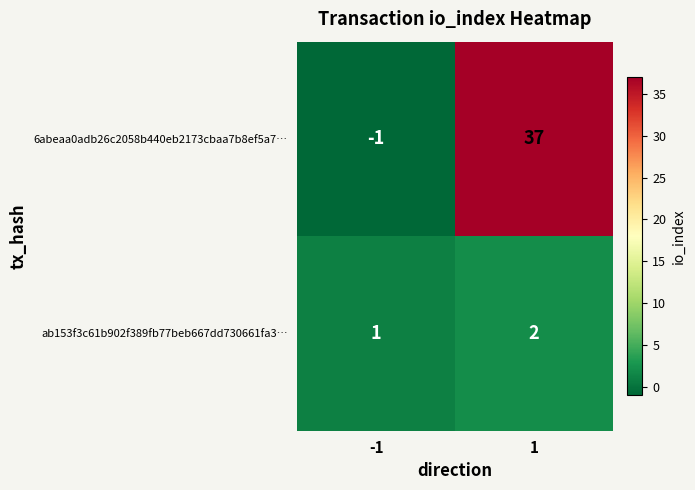

What value does the 6abeaa0adb26c2058b440eb2173cbaa7b8ef5a7… series have at 1, to the nearest 5?

35